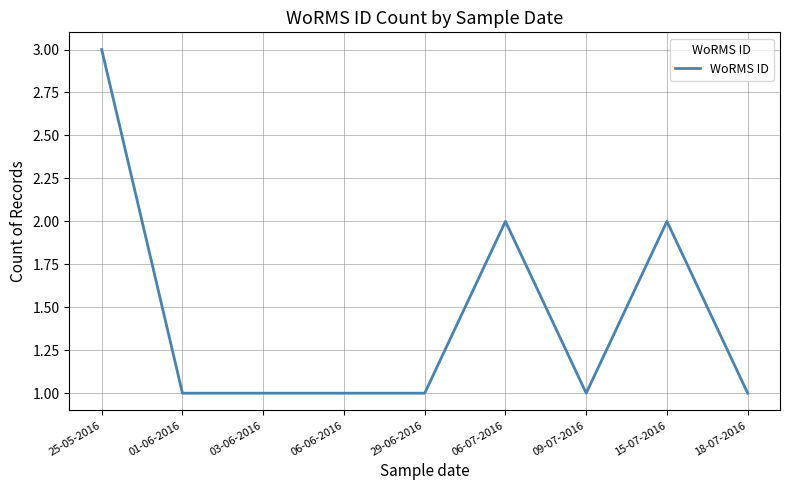

What is the greatest value displayed?

3